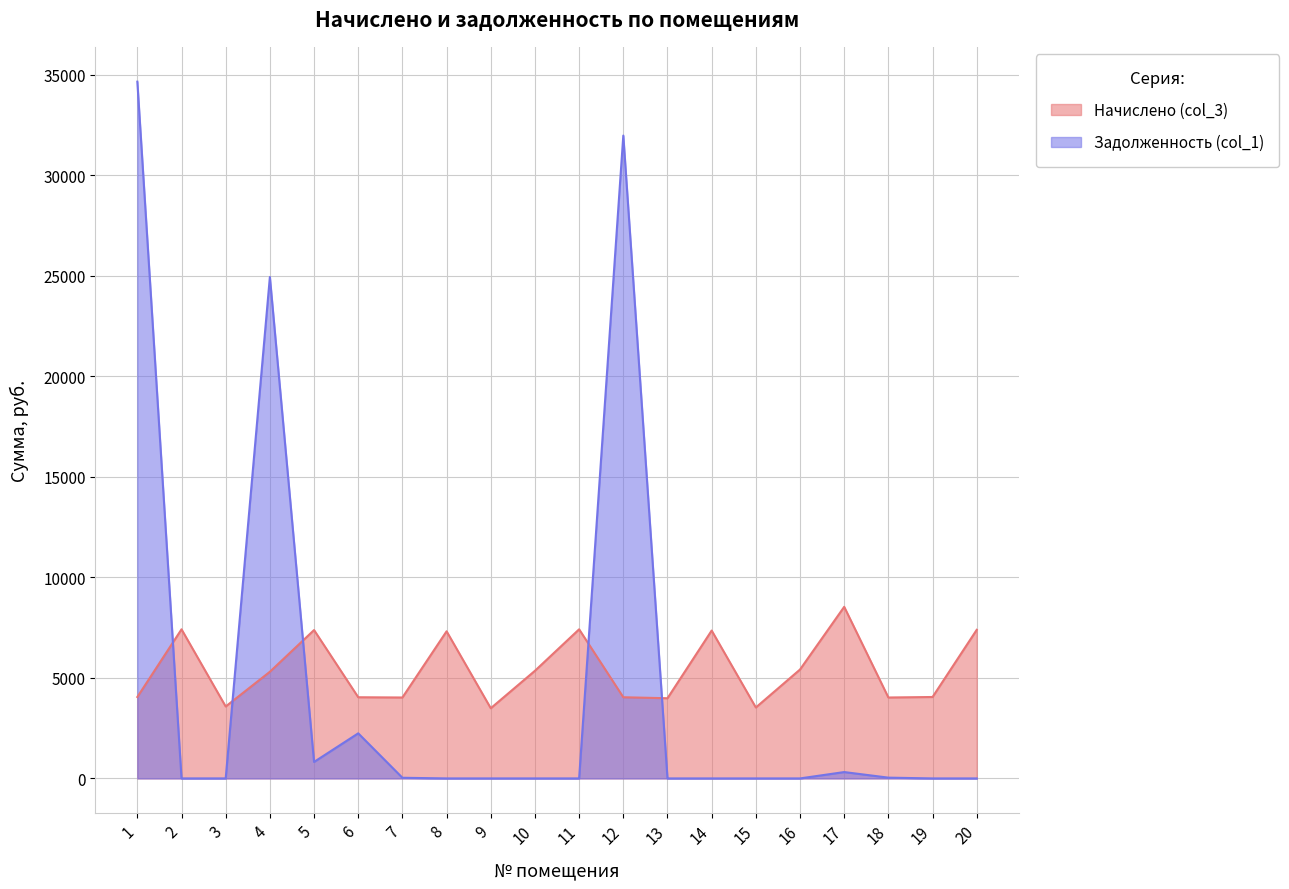

The Начислено (col_3) series shows 5353.0 at 10. True or false?

True